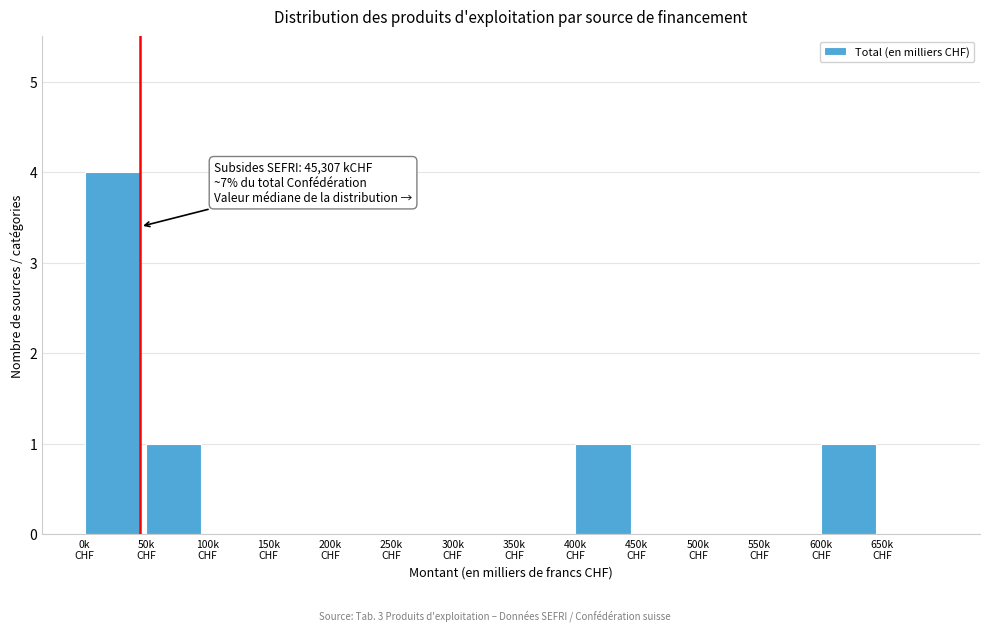

What is the sum of all values?

7